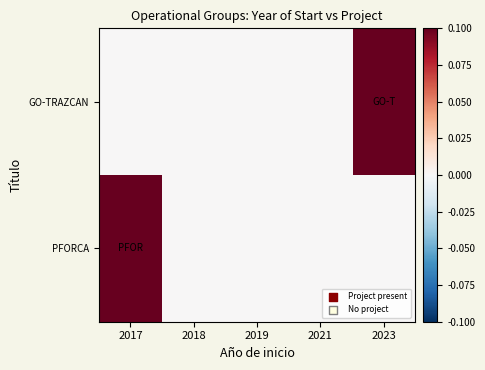

Rank the series by their maximum value, from lowest to highest.

GO-TRAZCAN, PFORCA